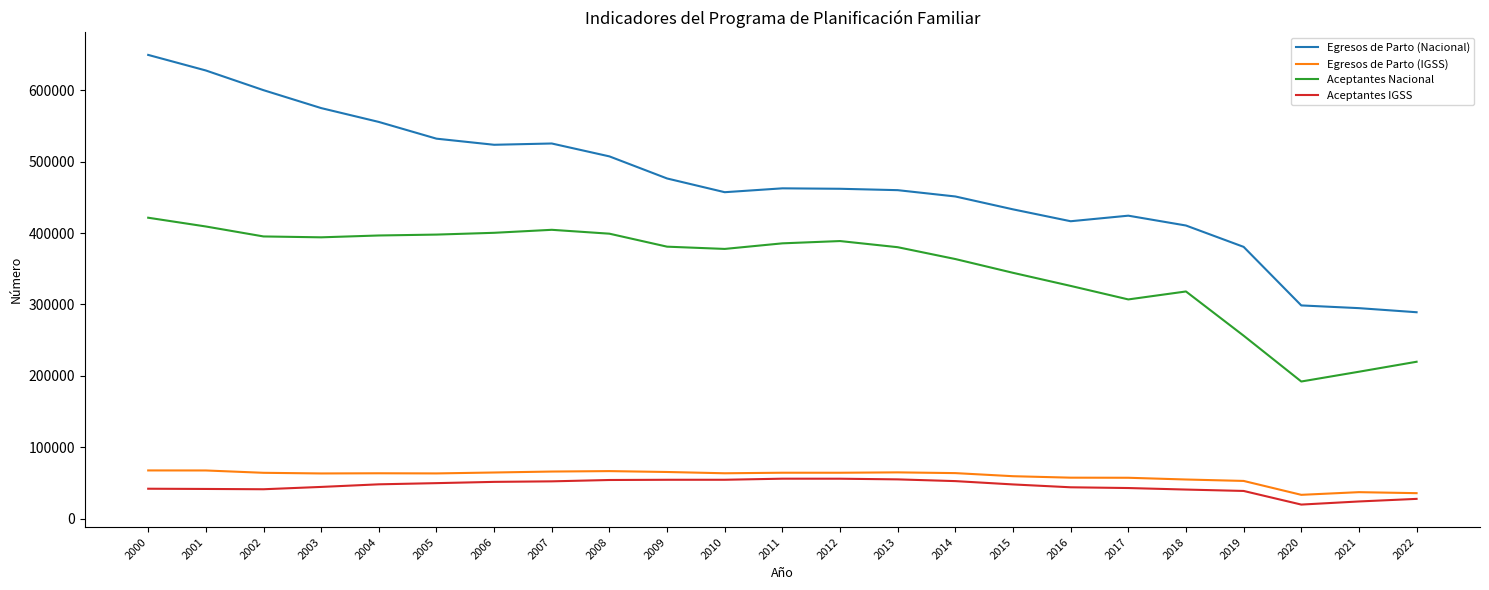

In Egresos de Parto (IGSS), how many points are higher than both neighbors (excluding endpoints)?

5